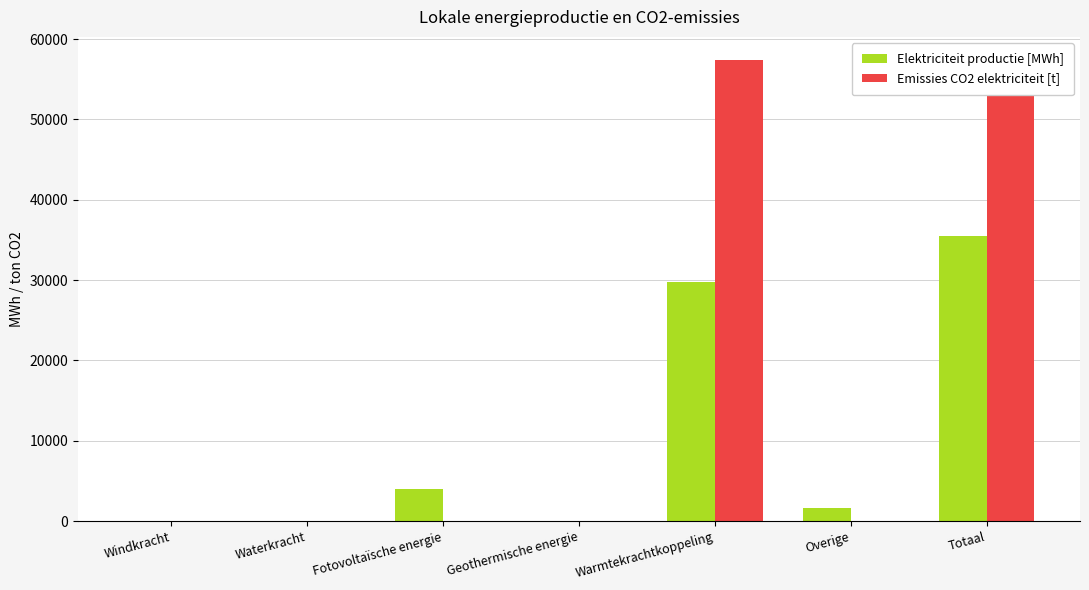

True or false: Elektriciteit productie [MWh] has a value of 0.0 at Windkracht.

True